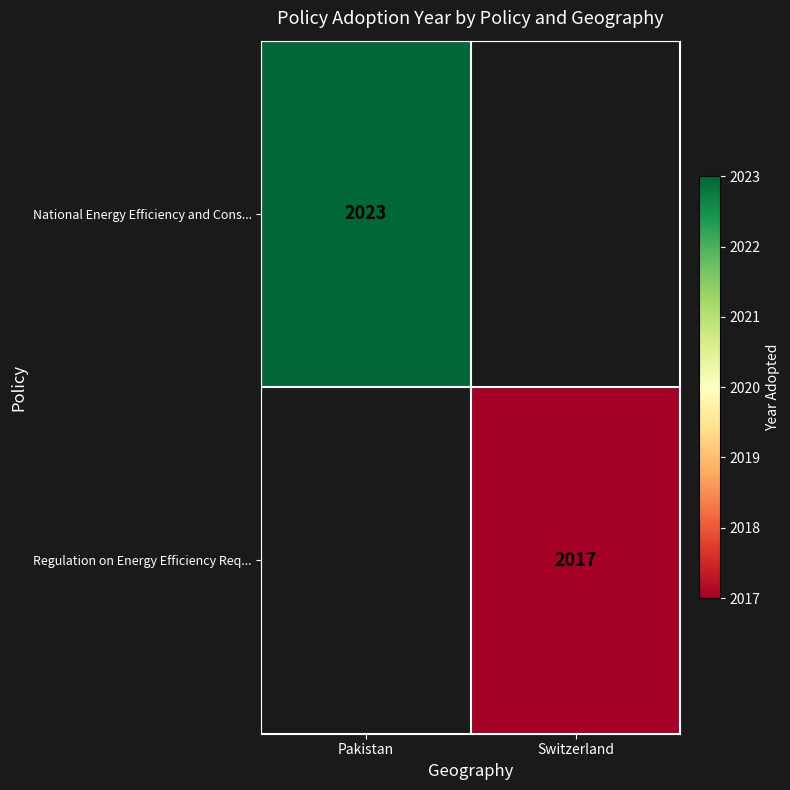

What is the greatest value displayed?

2023.0